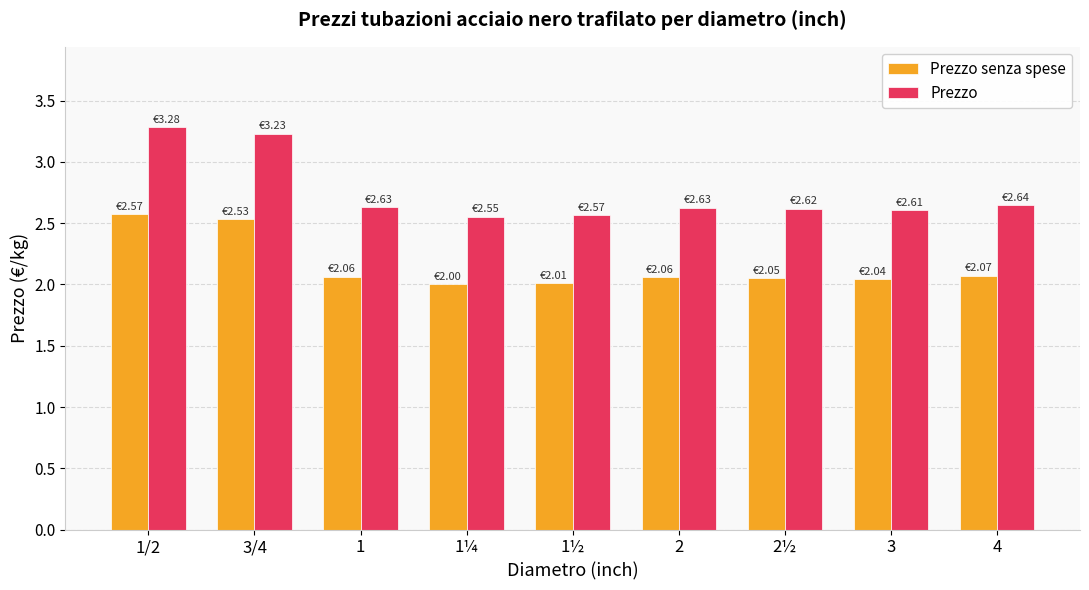

What is the sum of all Prezzo values?

24.8